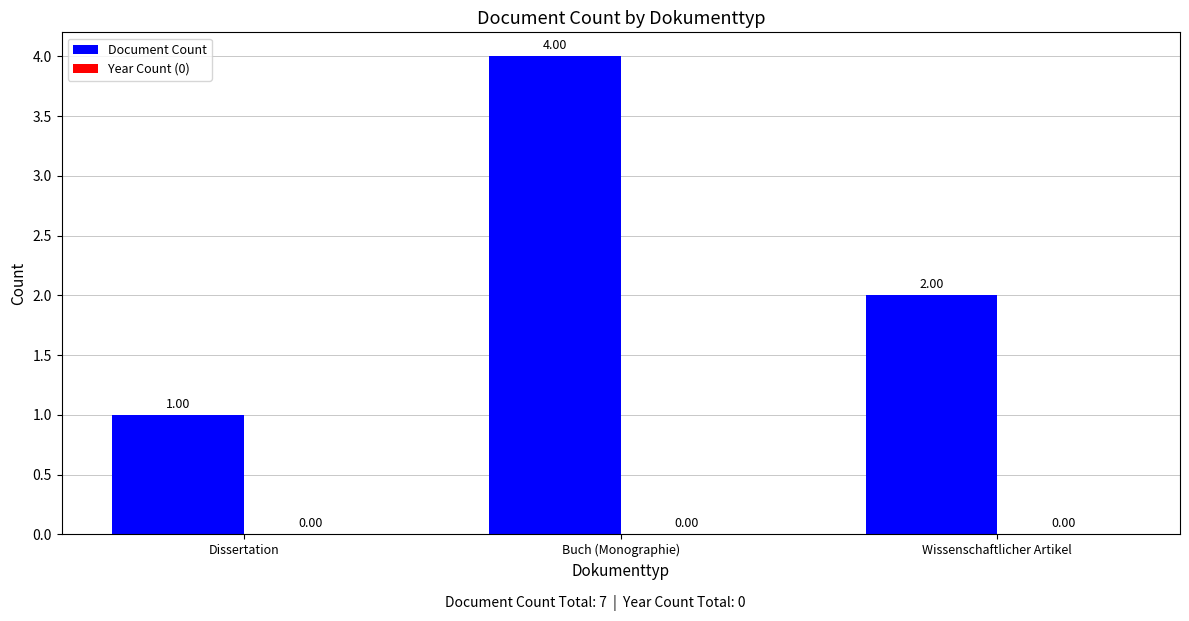

What position from the left is Wissenschaftlicher Artikel?

3